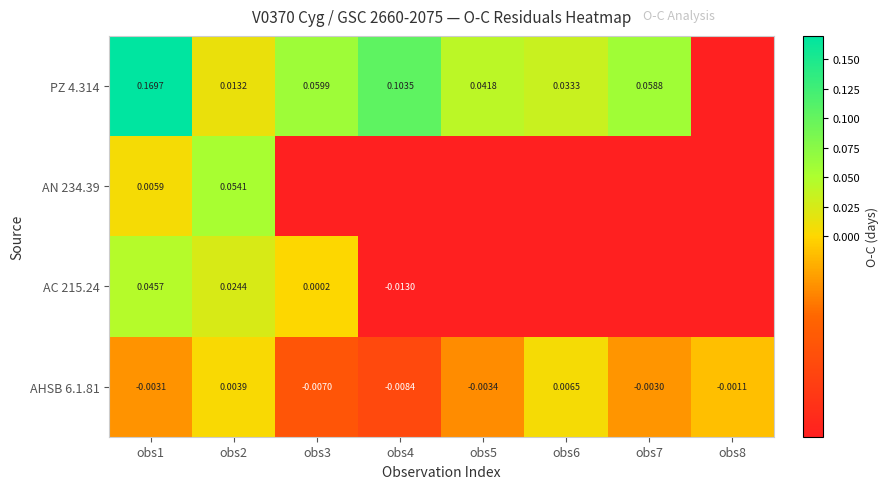

Between obs3 and obs6, which is larger?

obs3